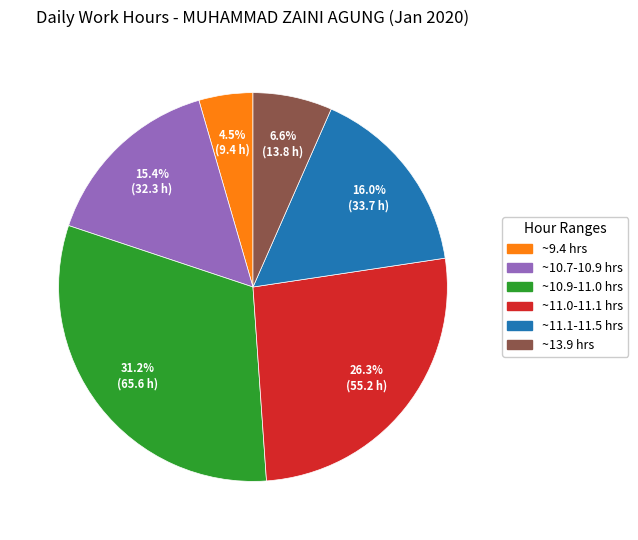

Is there any slice that represents more than half of the pie?

No